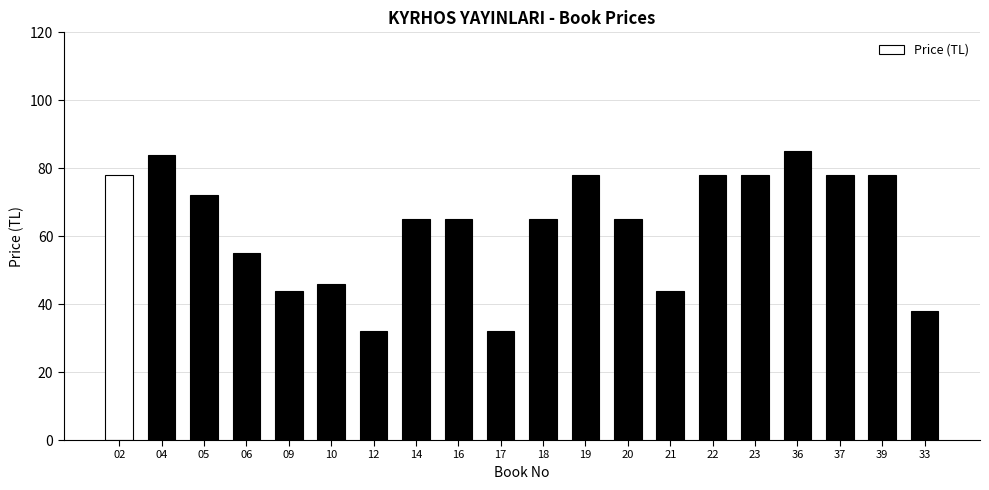

The value at 37 is 78. True or false?

True